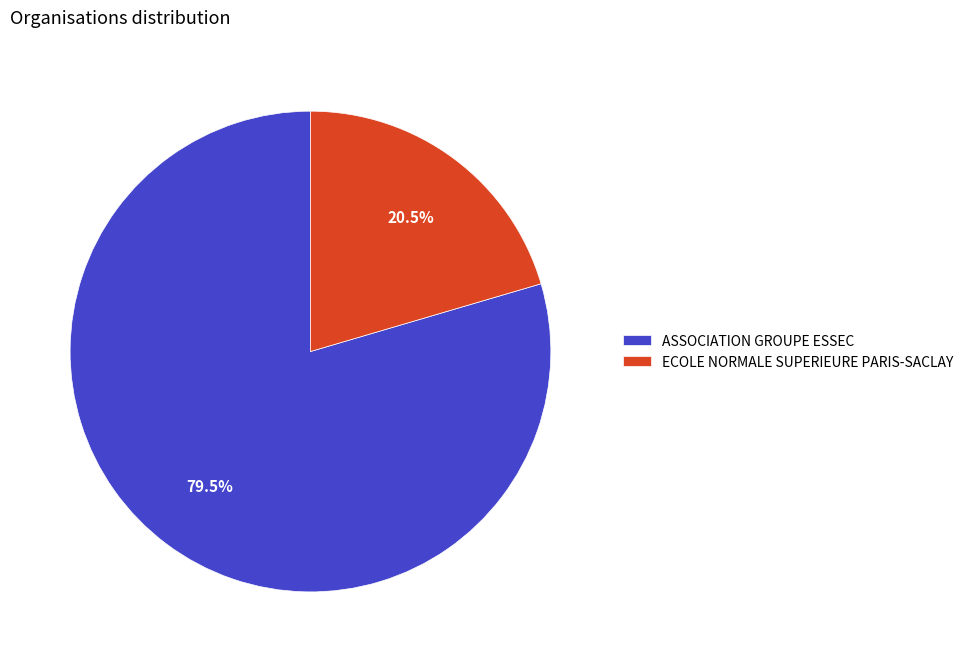

Rank the categories by value from lowest to highest.

ECOLE NORMALE SUPERIEURE PARIS-SACLAY, ASSOCIATION GROUPE ESSEC